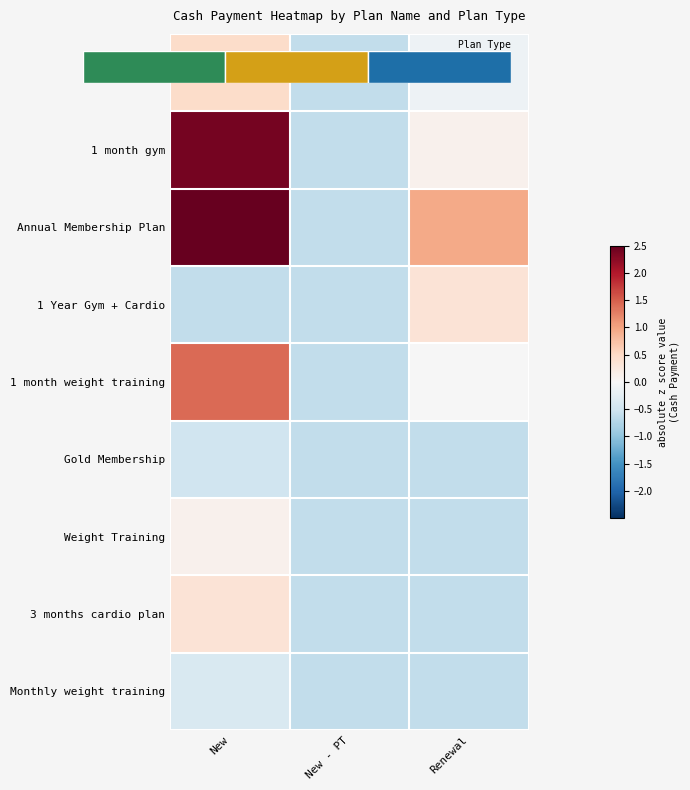

Which label corresponds to the largest value in the chart?

New